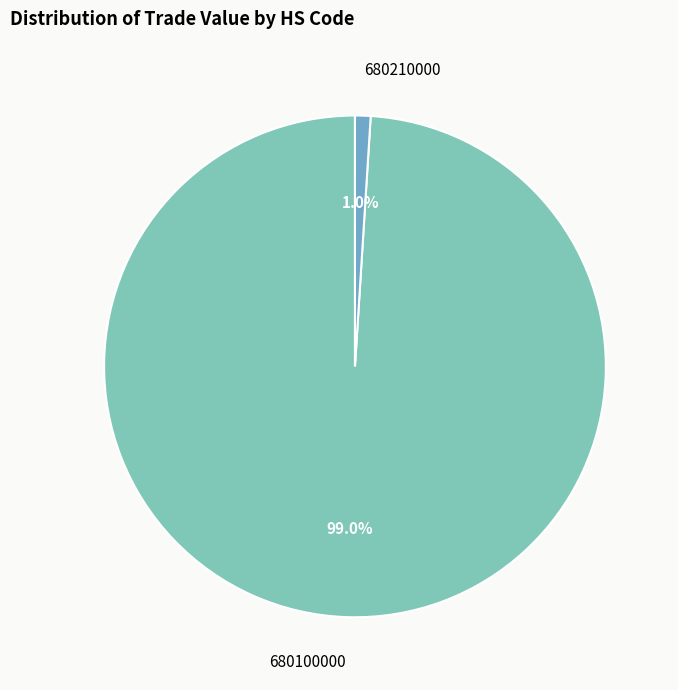

Count the number of slices in the pie.

2